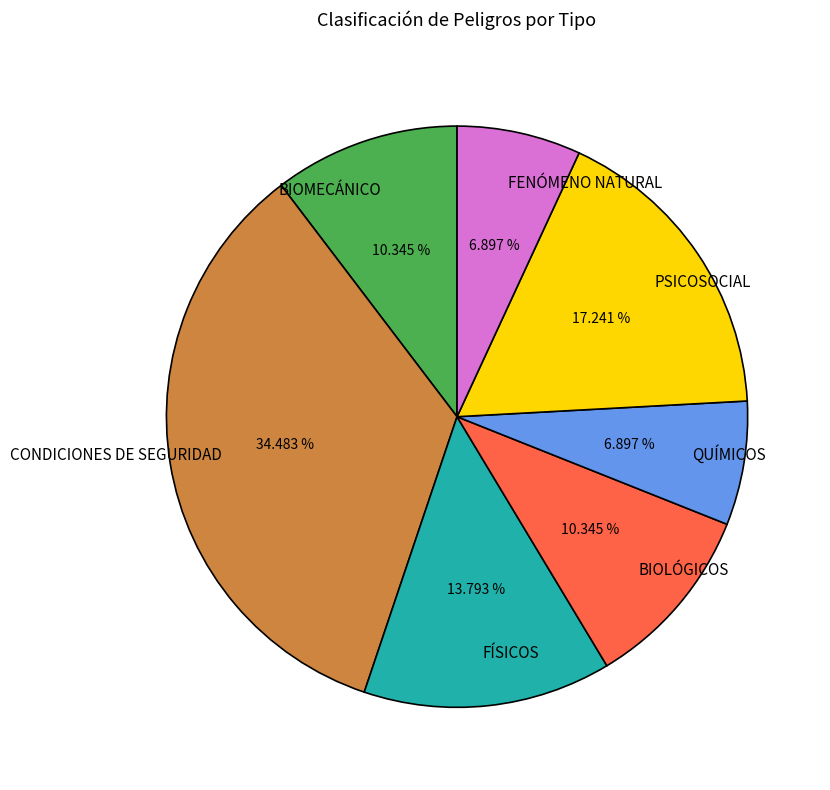

To the nearest percent, what is the difference between the QUÍMICOS and BIOMECÁNICO slice percentages?

3%